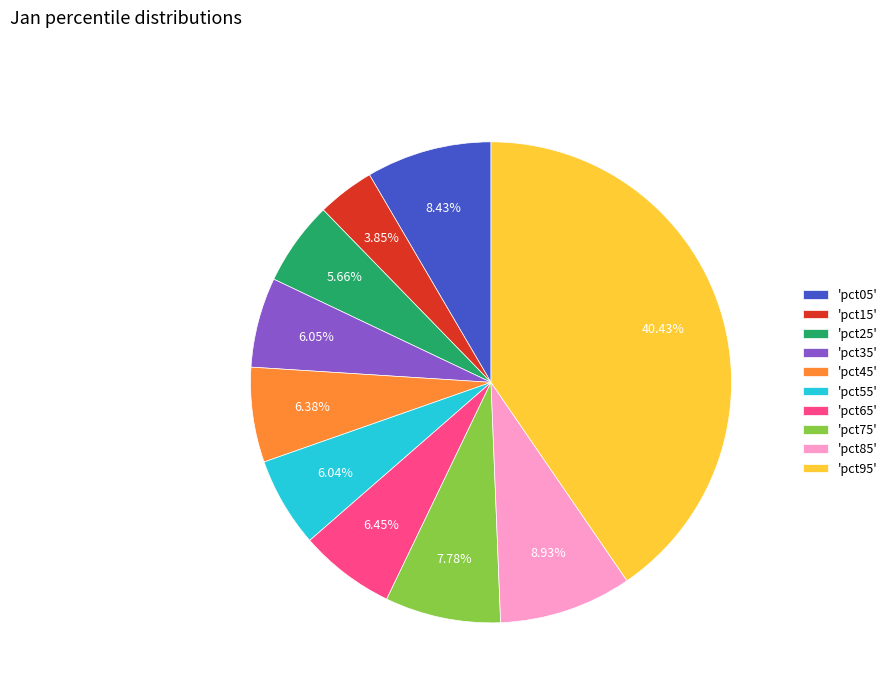

Does 'pct95' represent more than half of the total?

No